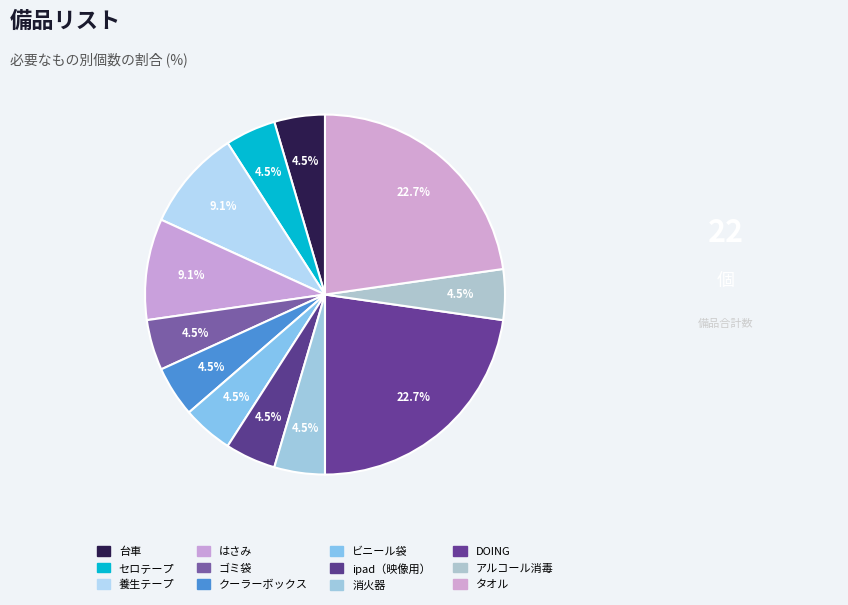

To the nearest percent, what is the average slice percentage?

8%